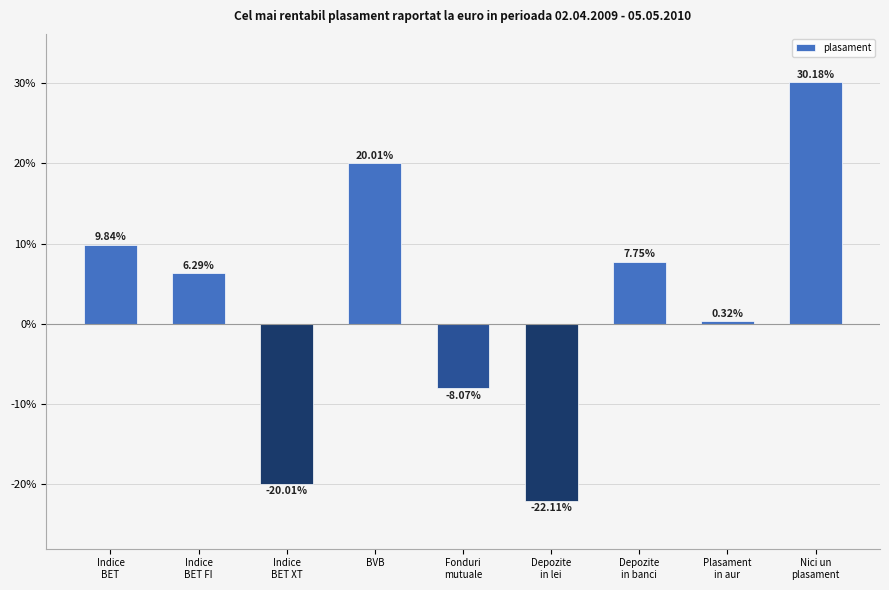

Rank the categories by value from lowest to highest.

Depozite
in lei, Indice
BET XT, Fonduri
mutuale, Plasament
in aur, Indice
BET FI, Depozite
in banci, Indice
BET, BVB, Nici un
plasament